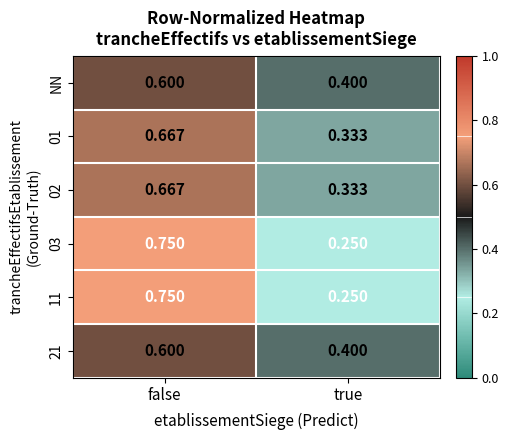

At which category is the sum across all series the highest?

false